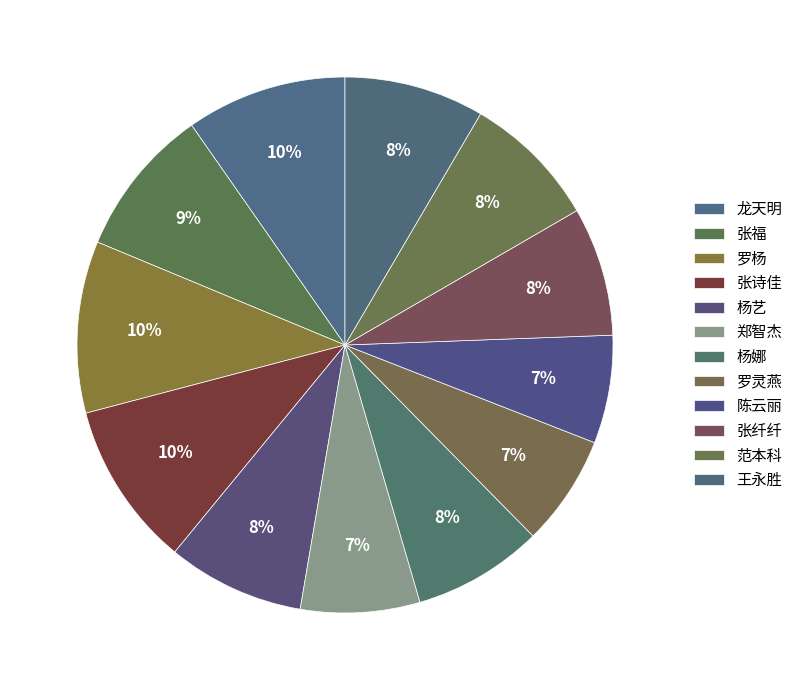

To the nearest percent, what is the combined percentage of 杨艺 and 杨娜?

16%